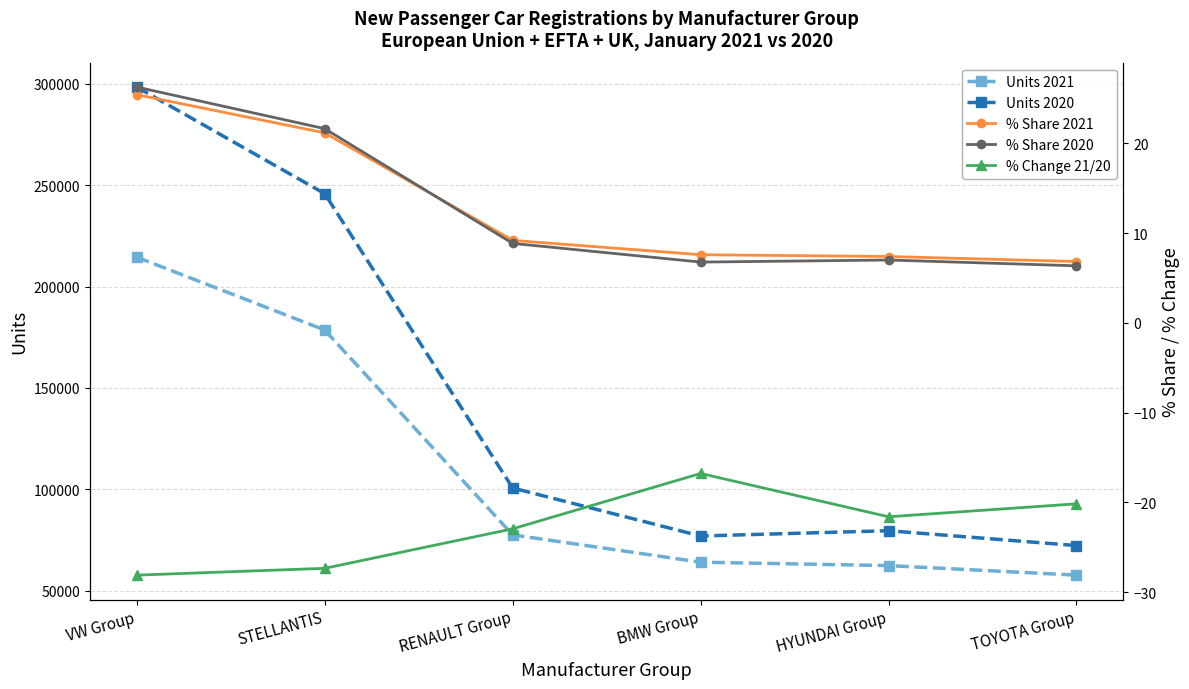

What are all the series names shown in the legend?

Units 2021, Units 2020, % Share 2021, % Share 2020, % Change 21/20